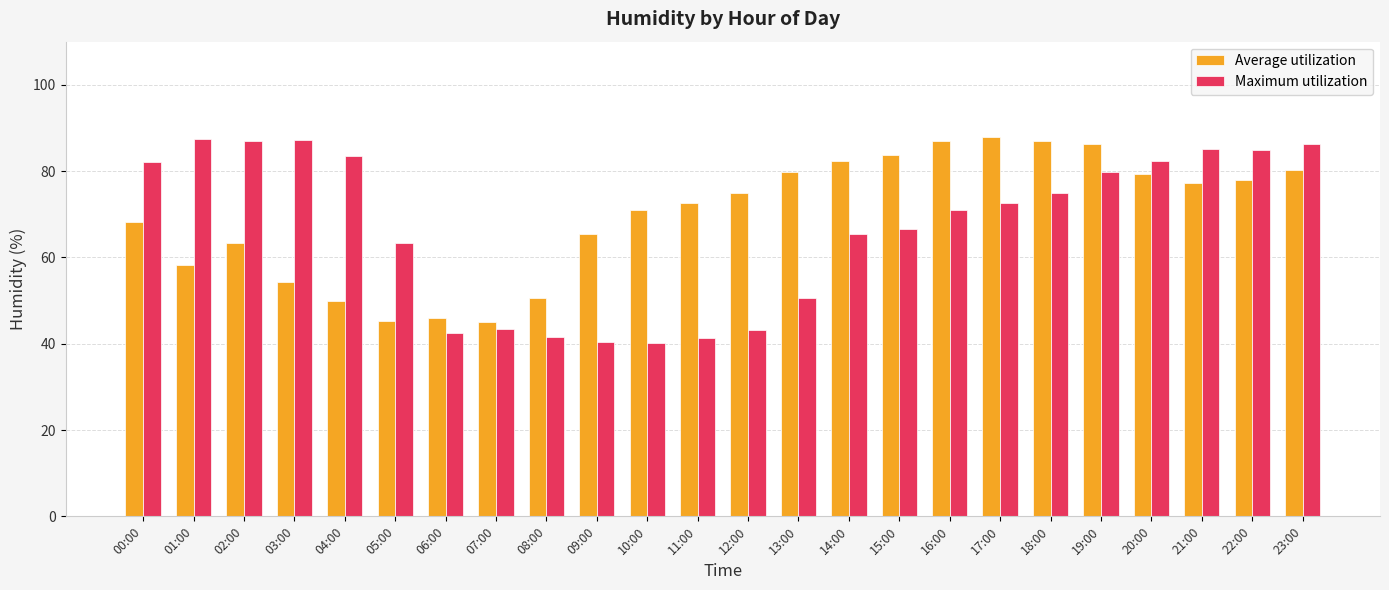

Rank the series at 00:00 from lowest to highest value.

Average utilization, Maximum utilization